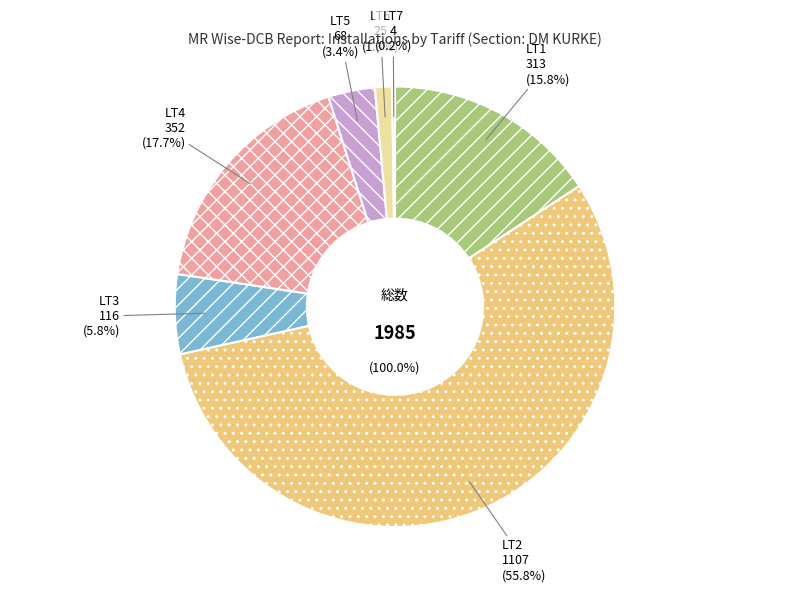

Combined, do LT4 and LT3 account for over 50%?

No